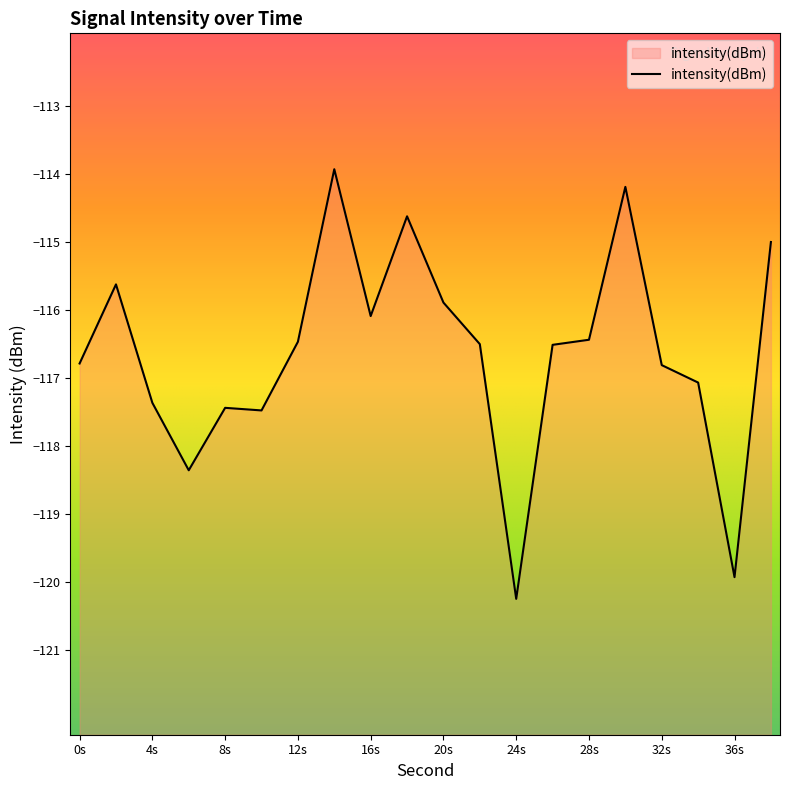

What is the change in value from 4s to 24s?

-2.9